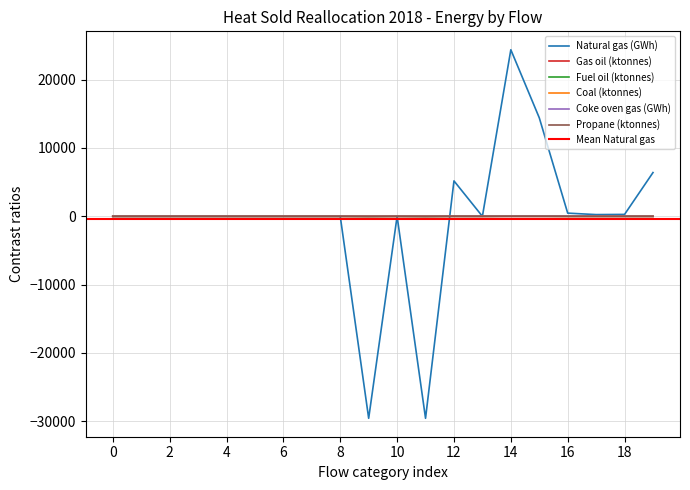

True or false: Fuel oil (ktonnes) has a value of 0.0 at 8.

True